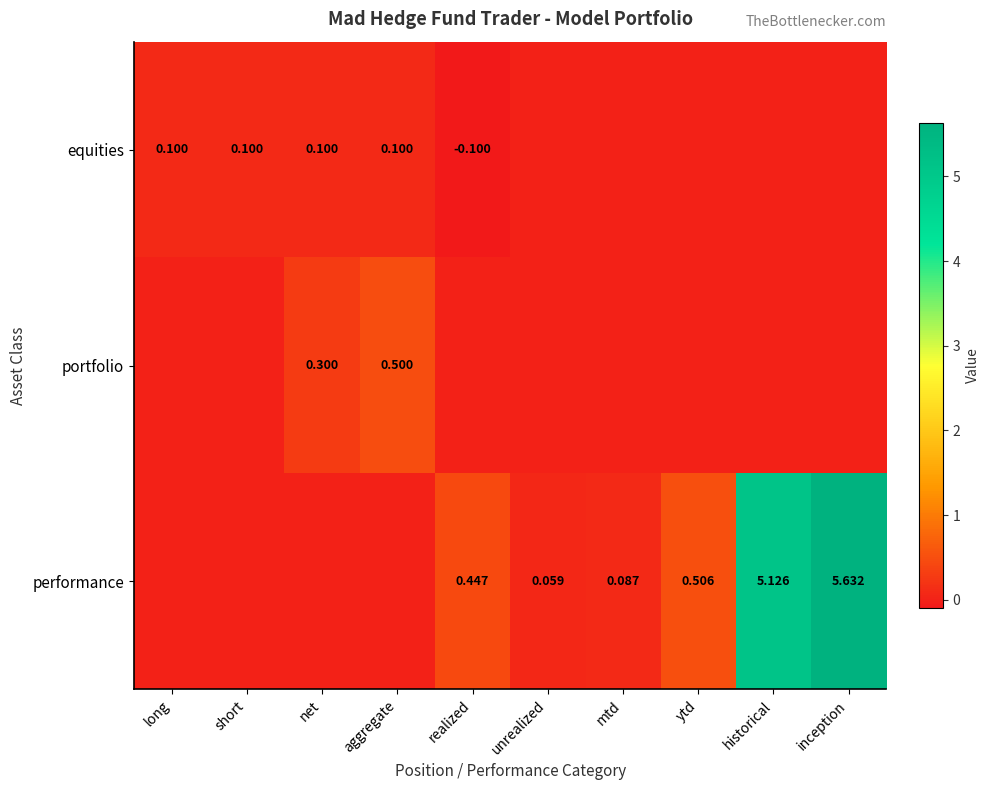

Is the value of equities at realized greater than the value of portfolio at aggregate?

No